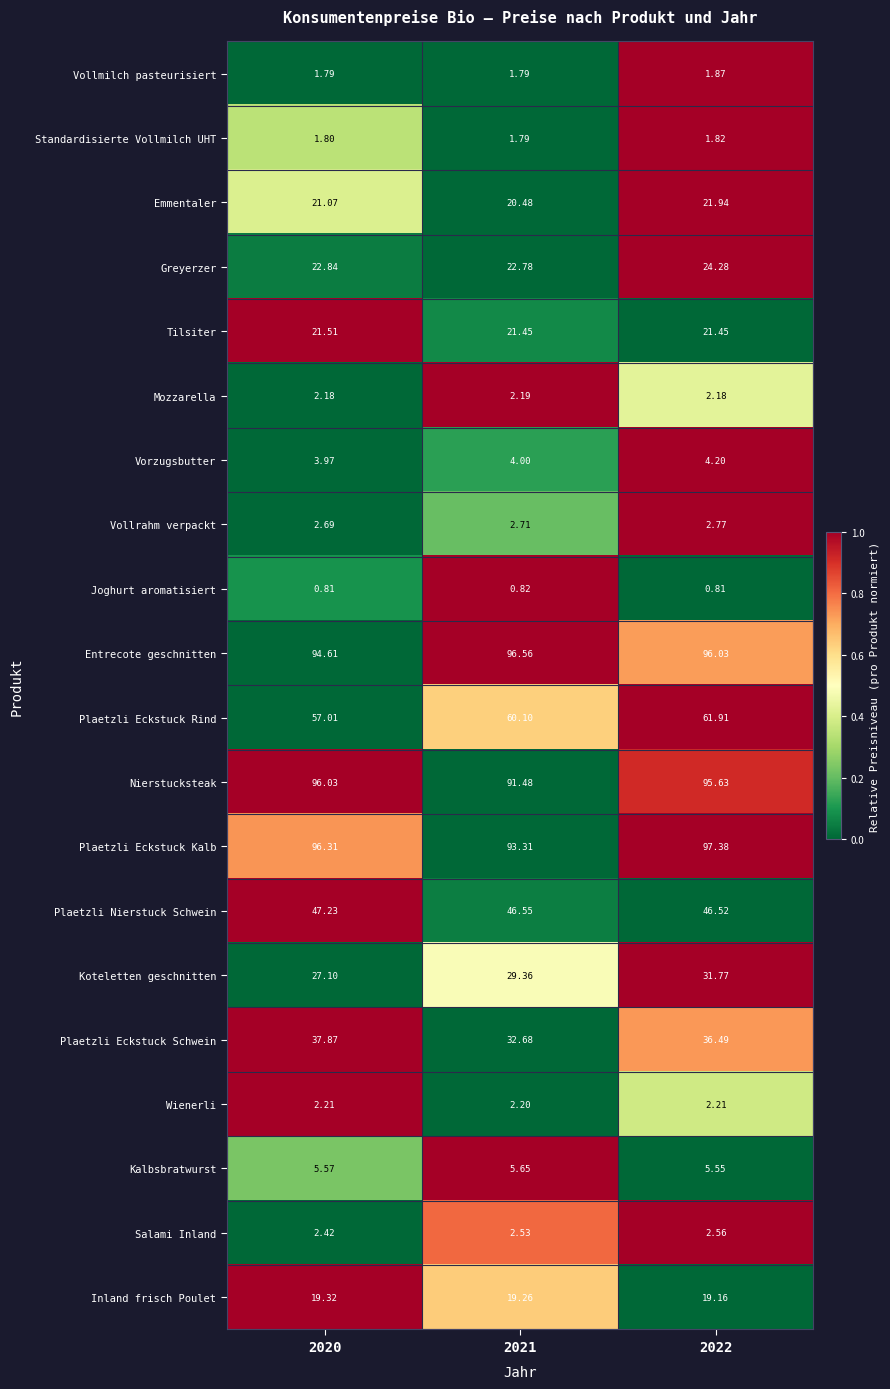

Which series has the largest total across all categories?

Entrecote geschnitten